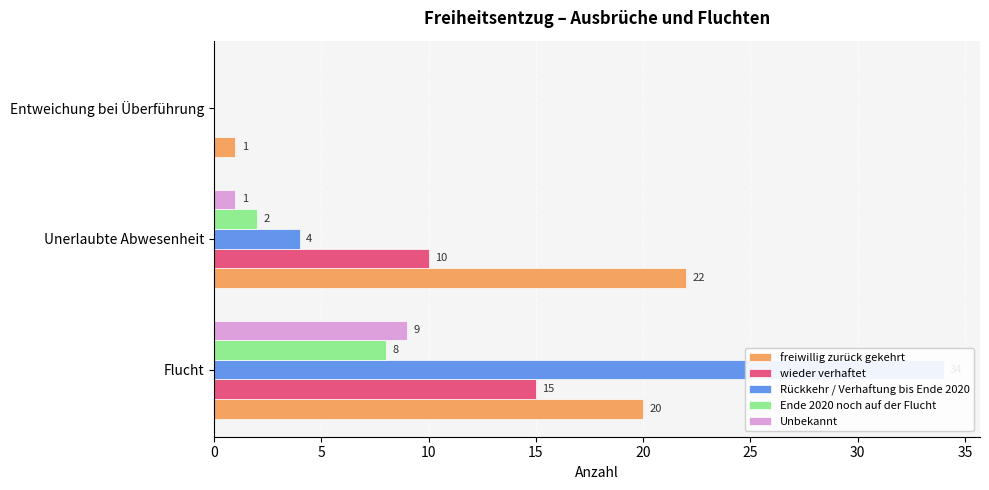

What is the value of the freiwillig zurück gekehrt bar at the 1st from the left?

20